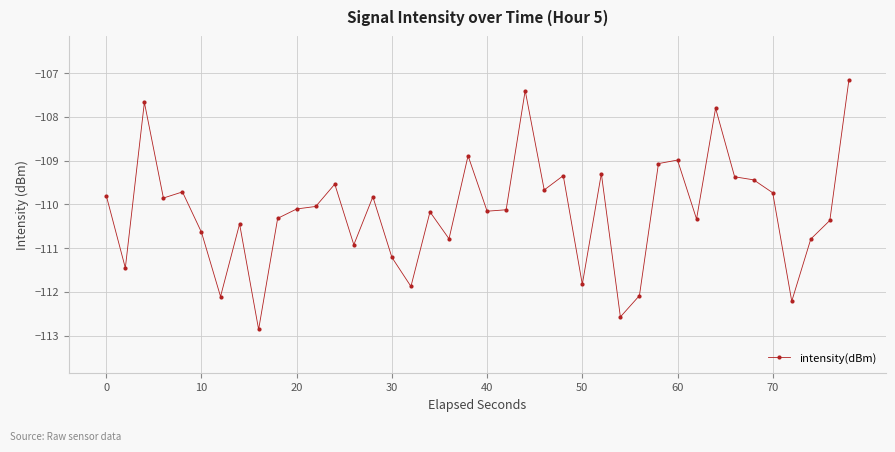

What is the value of the 5th point from the left?

-109.7